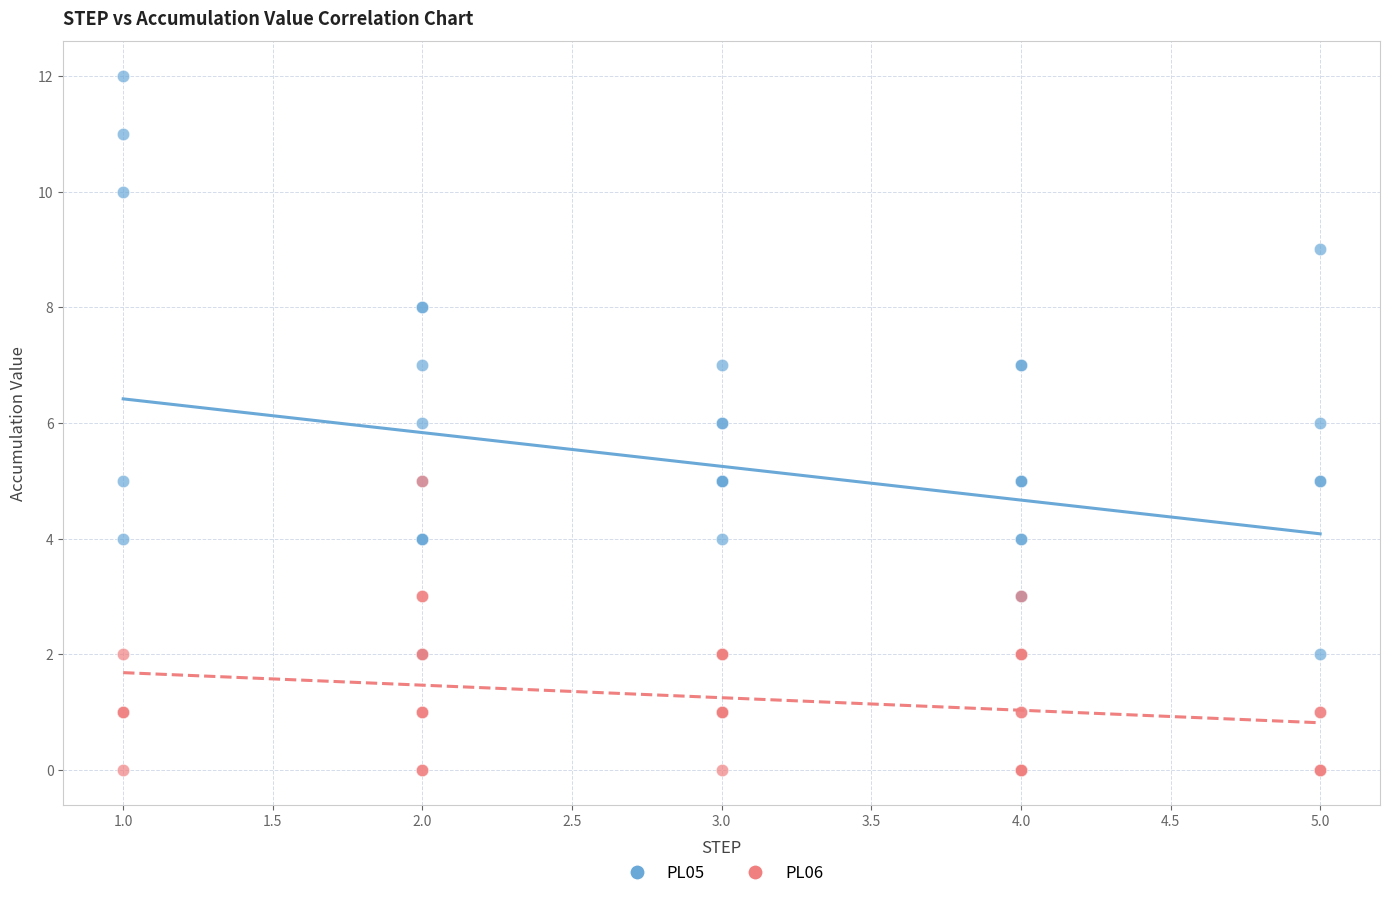

Which series contains the highest Y value?

PL05